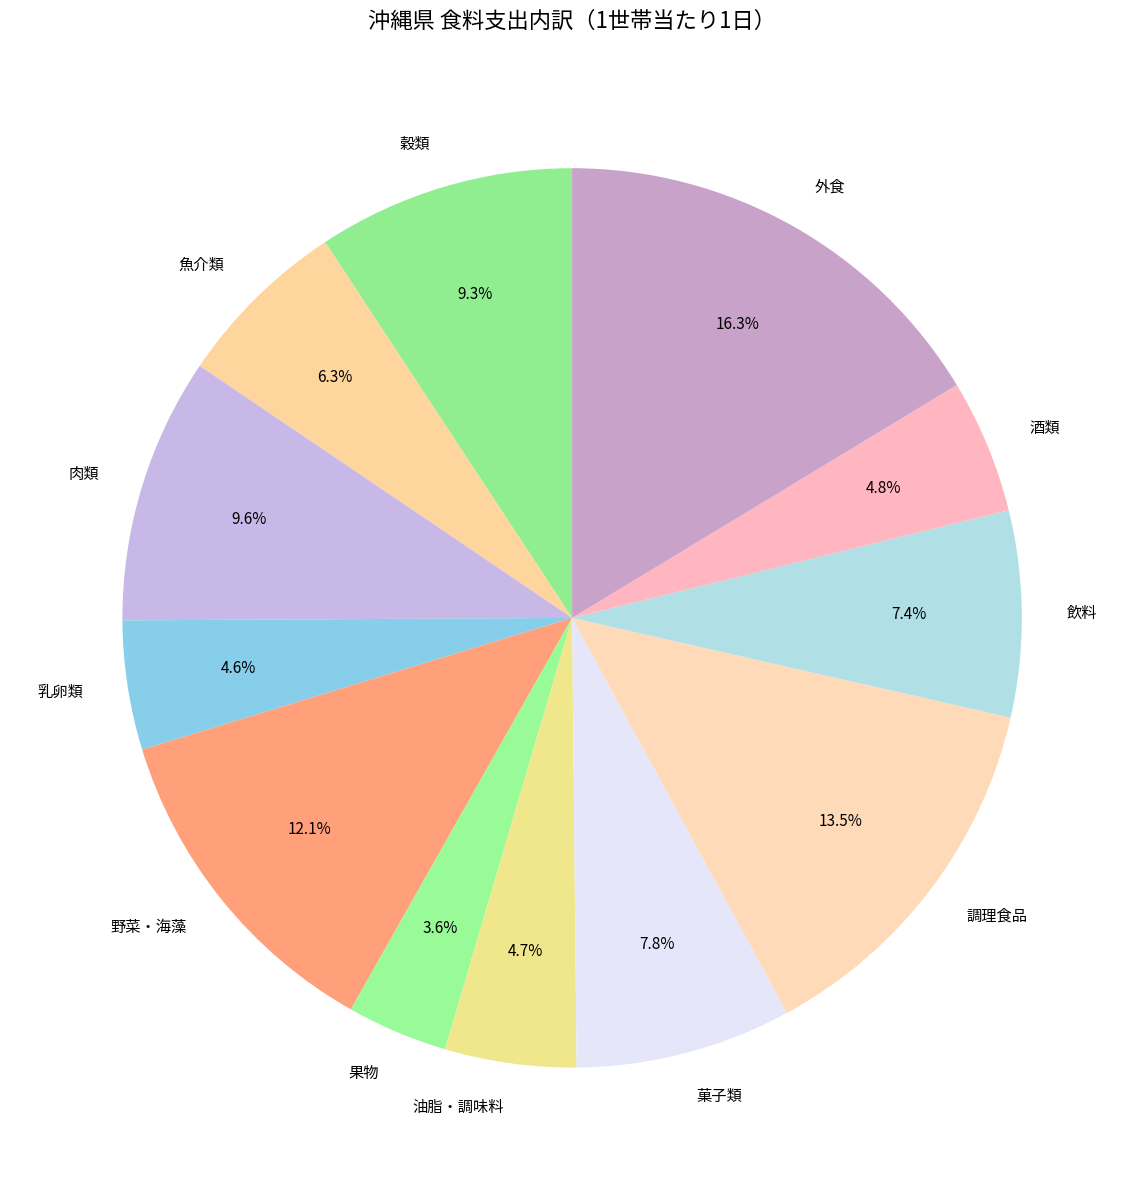

Which category has the smallest portion of the pie?

果物